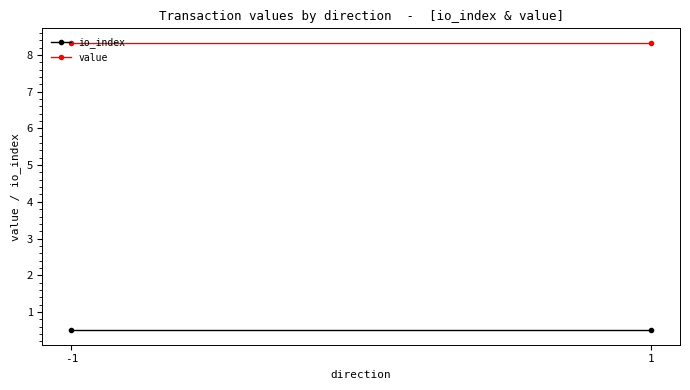

What is the smallest value displayed?

0.5